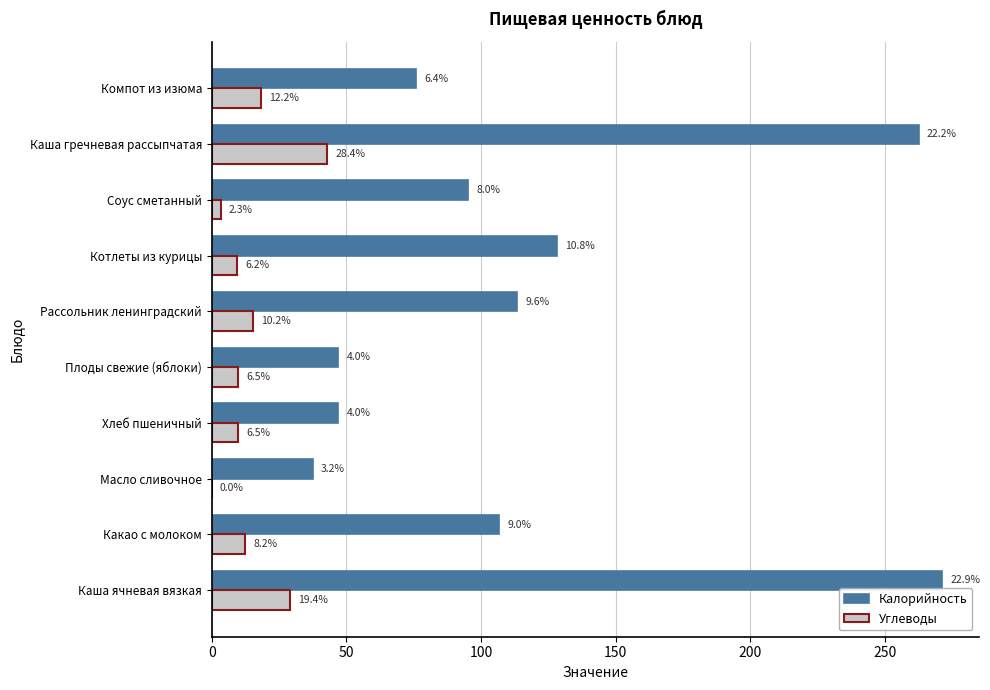

What are all the series names shown in the legend?

Калорийность, Углеводы